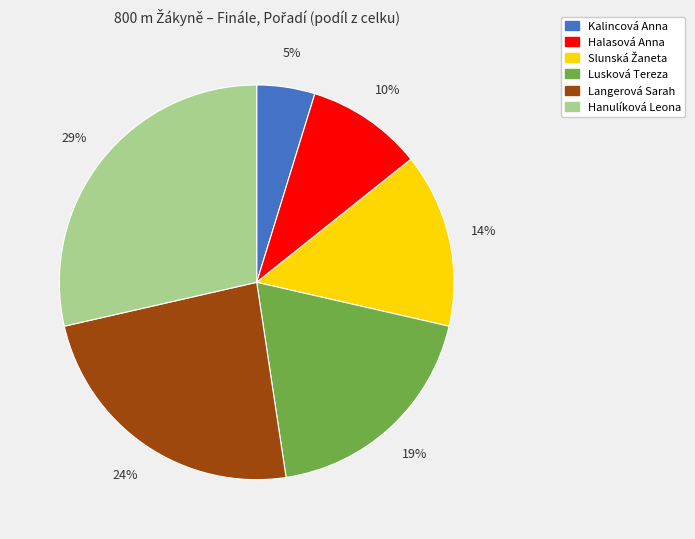

What is the smallest slice in the pie chart?

Kalincová Anna